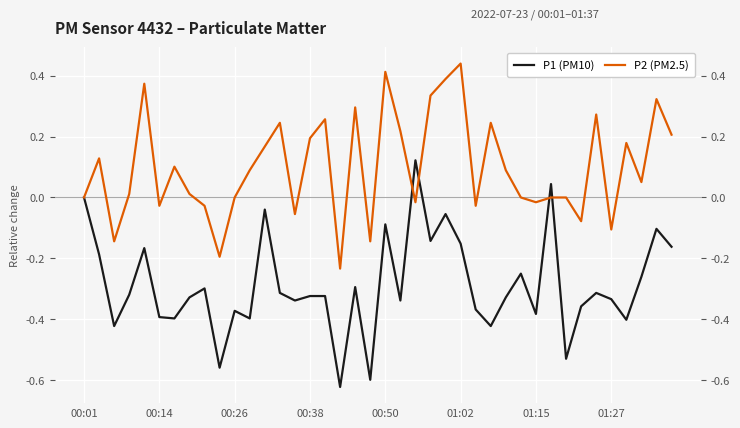

After their last crossing, which series has the higher values: P1 (PM10) or P2 (PM2.5)?

P2 (PM2.5)